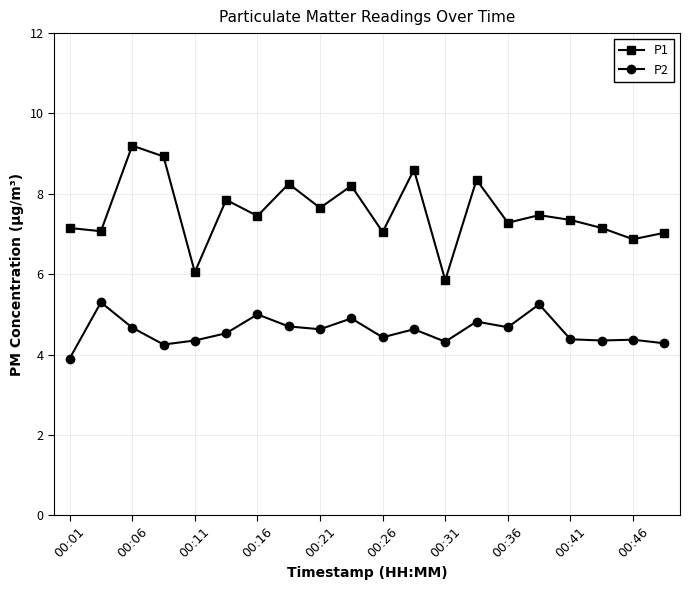

True or false: P1 has more than 1 points higher than both neighbors.

True